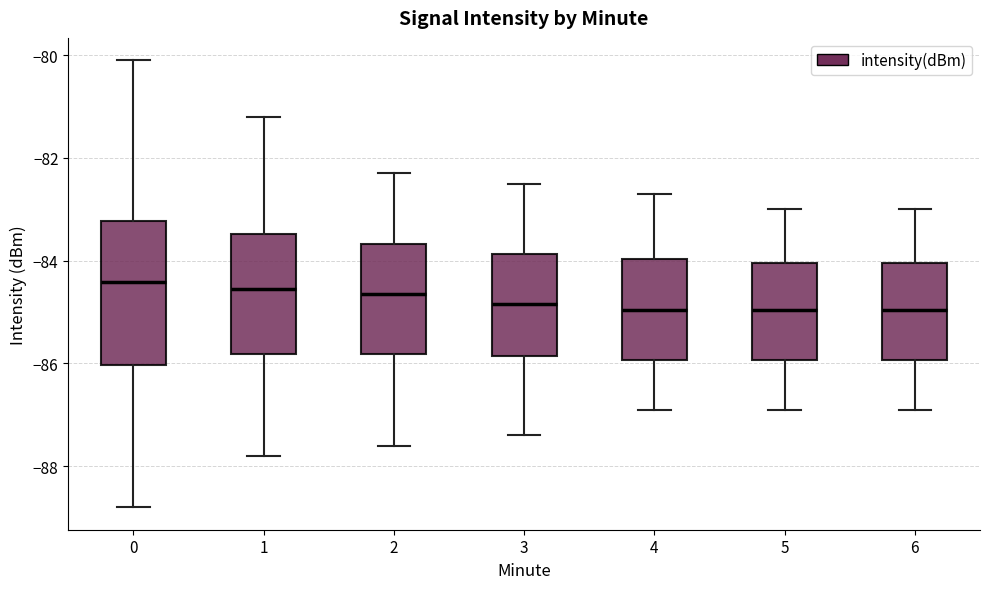

Reading left to right, read every box against the y-axis: the position of its median line, the range the box covers, and the ends of its whiskers. The values are not printed on the chart, so give them approximately, as read against the axis.

0: median -84.4, box -86.0 to -83.2, whiskers -88.8 to -80.0
1: median -84.6, box -85.8 to -83.4, whiskers -87.8 to -81.2
2: median -84.6, box -85.8 to -83.6, whiskers -87.6 to -82.2
3: median -84.8, box -85.8 to -83.8, whiskers -87.4 to -82.4
4: median -85.0, box -86.0 to -84.0, whiskers -86.8 to -82.6
5: median -85.0, box -86.0 to -84.0, whiskers -86.8 to -83.0
6: median -85.0, box -86.0 to -84.0, whiskers -86.8 to -83.0